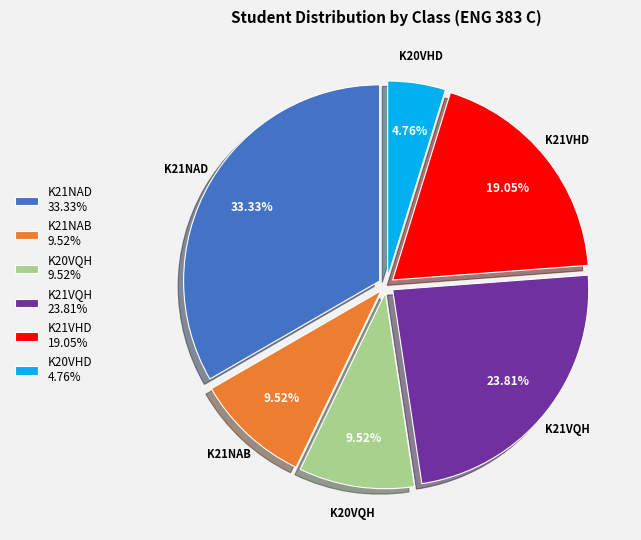

How many segments does this pie chart have?

6